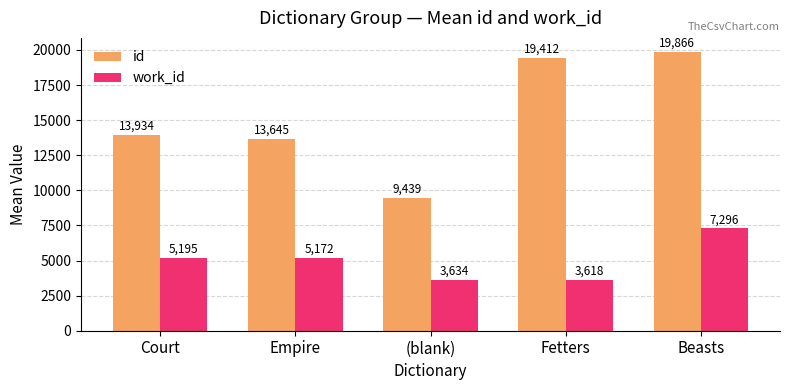

Which series has the widest spread of values?

id